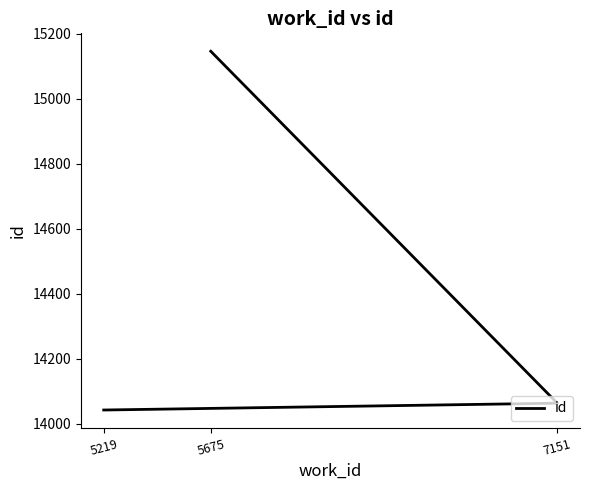

Reading left to right, extract all data points from this chart.

5219=14042	7151=14063	5675=15146